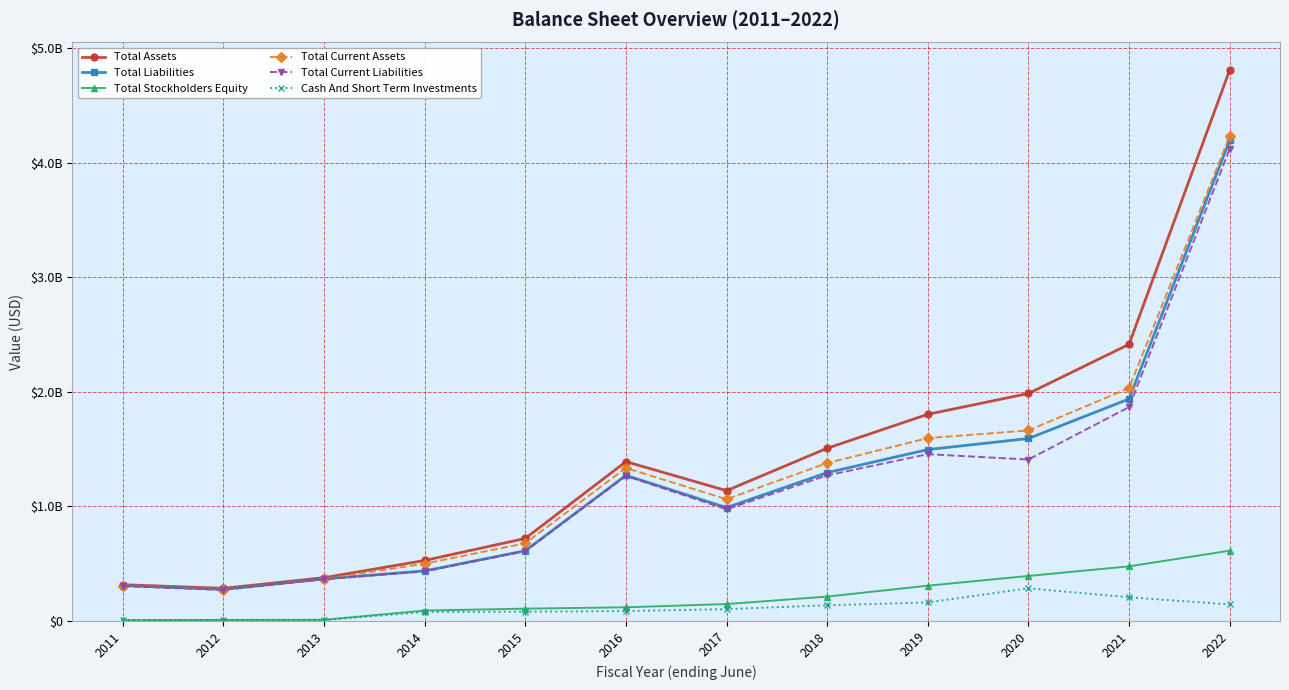

Which series changed the most between 2013 and 2022?

Total Assets